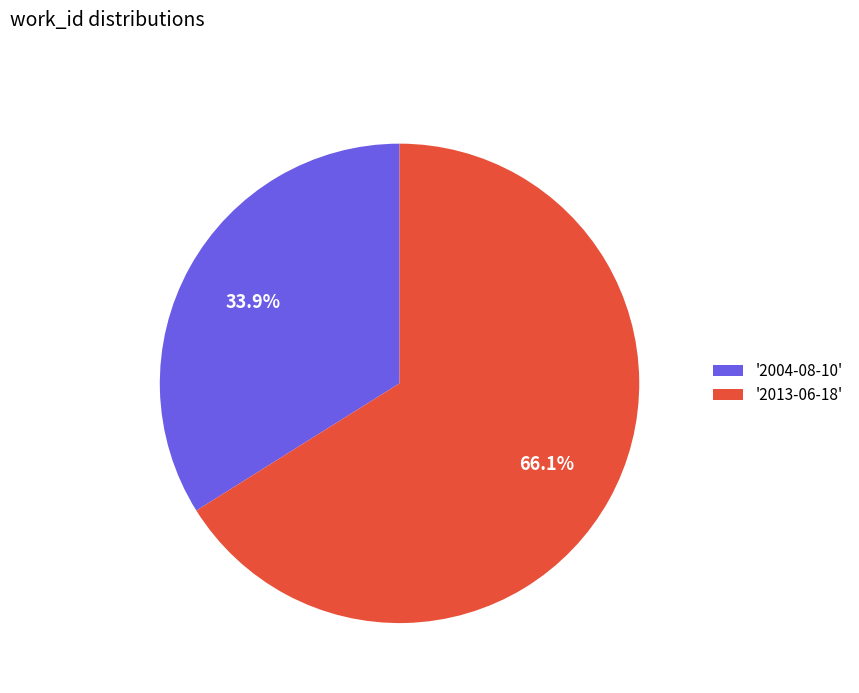

Rank the categories by value from lowest to highest.

'2004-08-10', '2013-06-18'